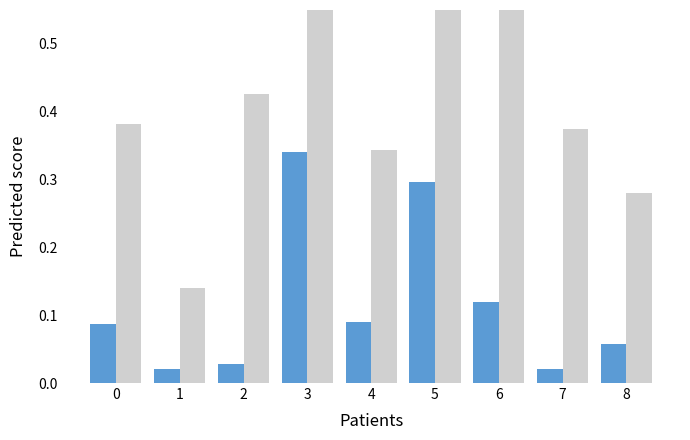

At how many categories does at least one series exceed 0?

9